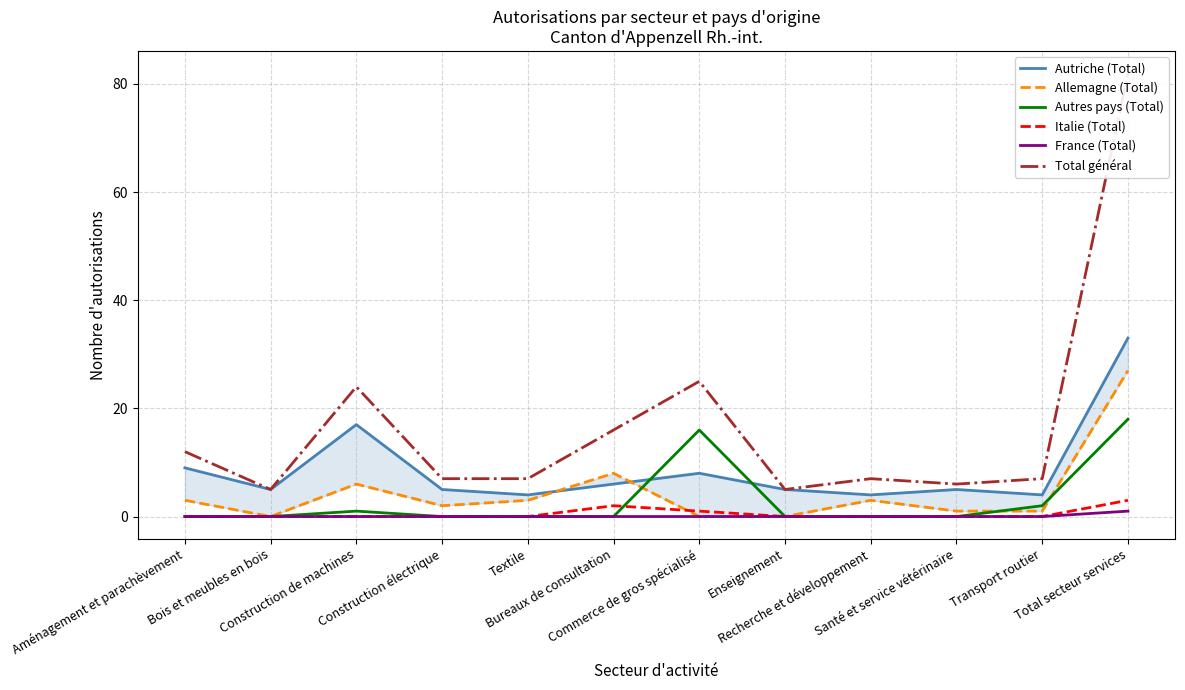

The Total général series shows 82 at Total secteur services. True or false?

True